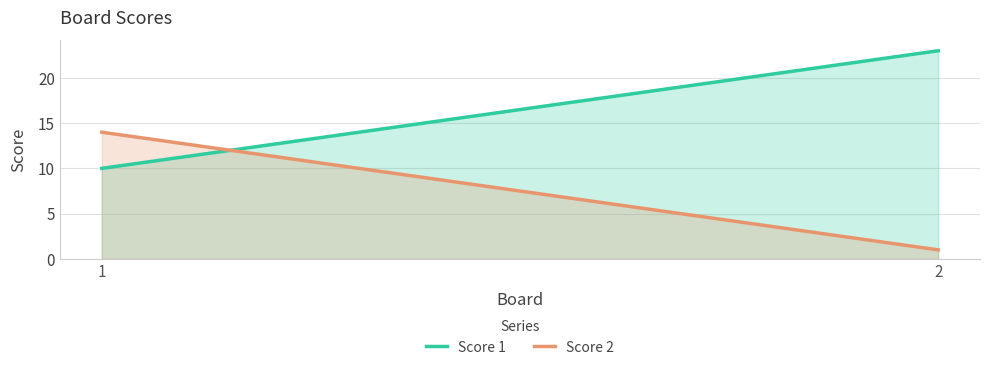

The value of Score 1 at 1 is 10. True or false?

True